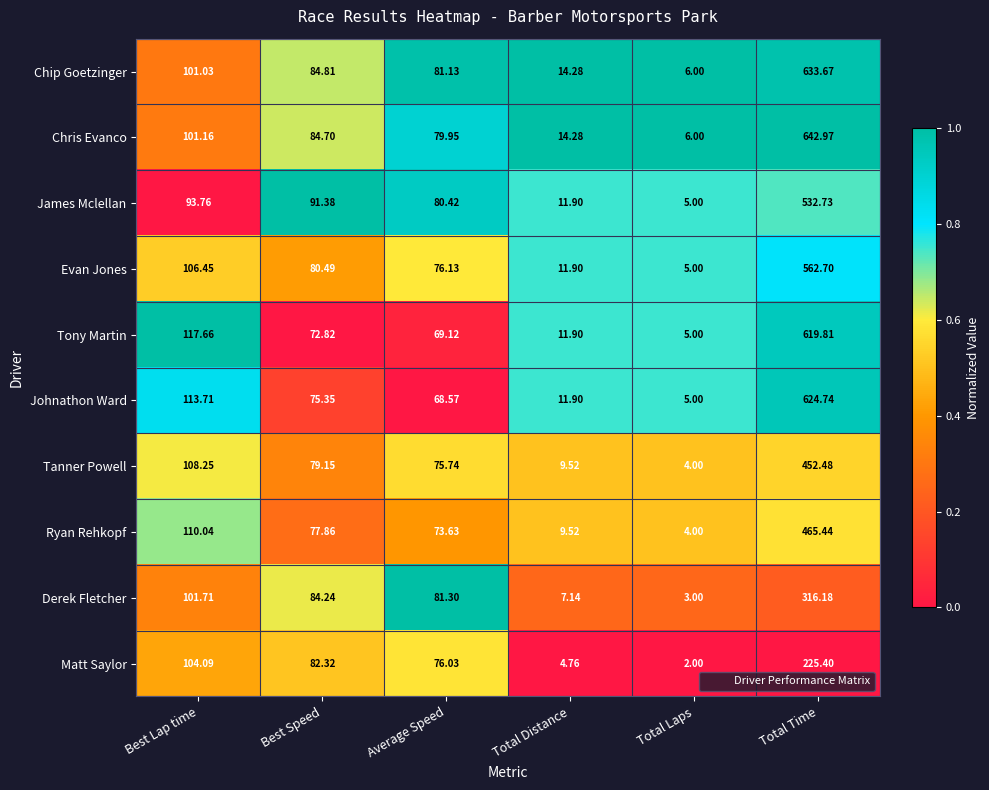

Which category has the lowest value in the James Mclellan series?

Total Laps